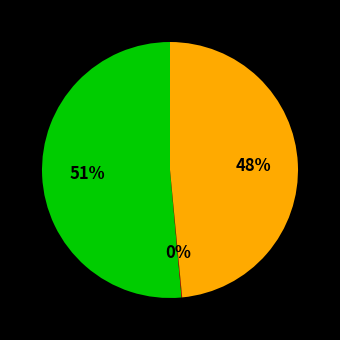

To the nearest percent, what is the average slice percentage?

33%